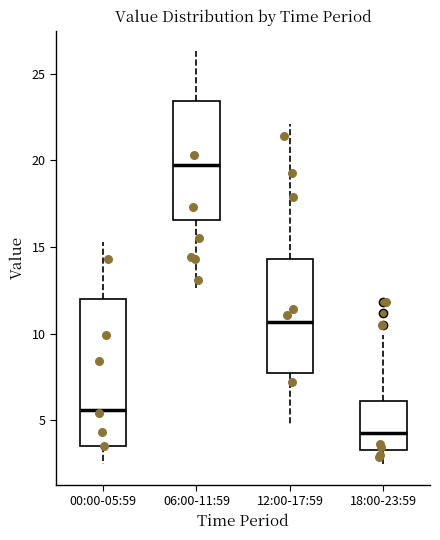

Which box has the highest median line?

06:00-11:59